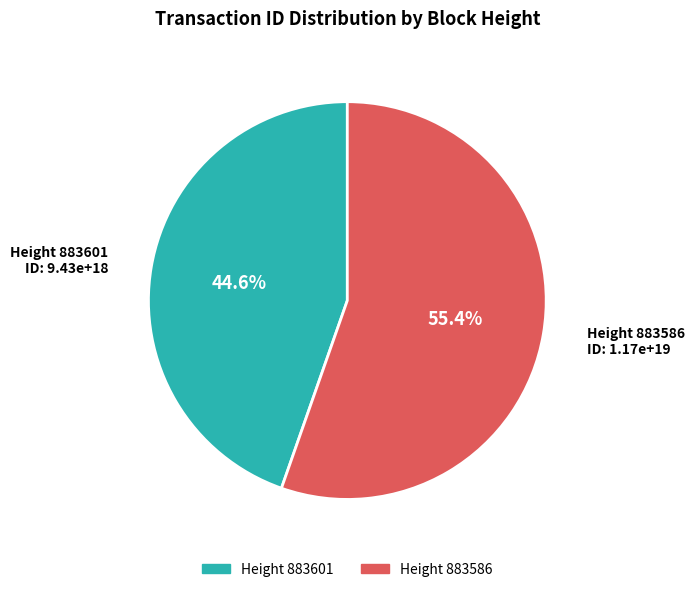

Is there a majority slice in this chart?

Yes